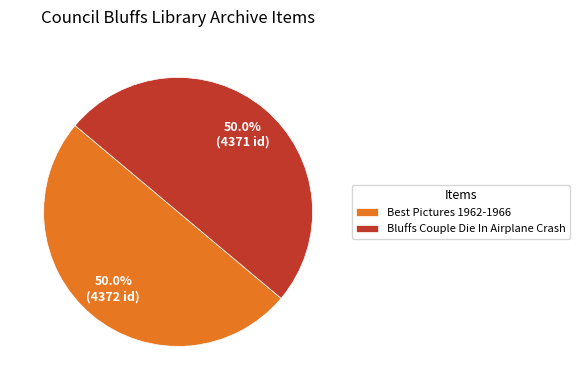

Approximately how many times larger is the value at Best Pictures 1962-1966 compared to Bluffs Couple Die In Airplane Crash?

1.0